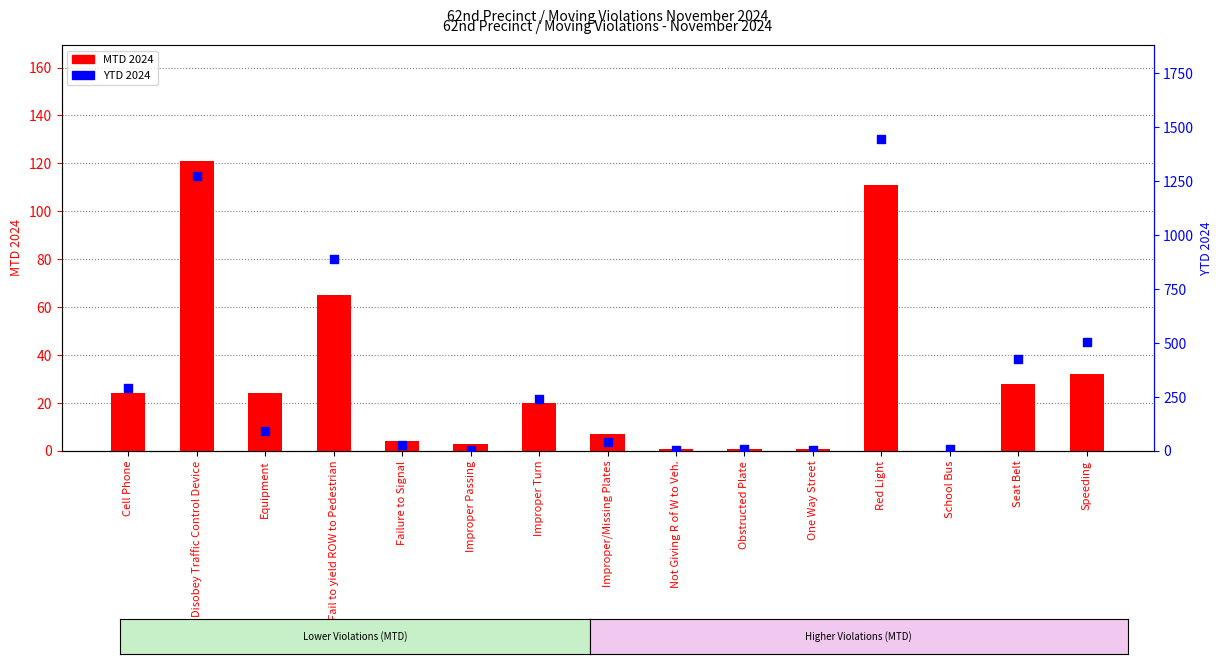

Is the value of MTD 2024 at Seat Belt greater than the value of YTD 2024 at Not Giving R of W to Veh.?

Yes